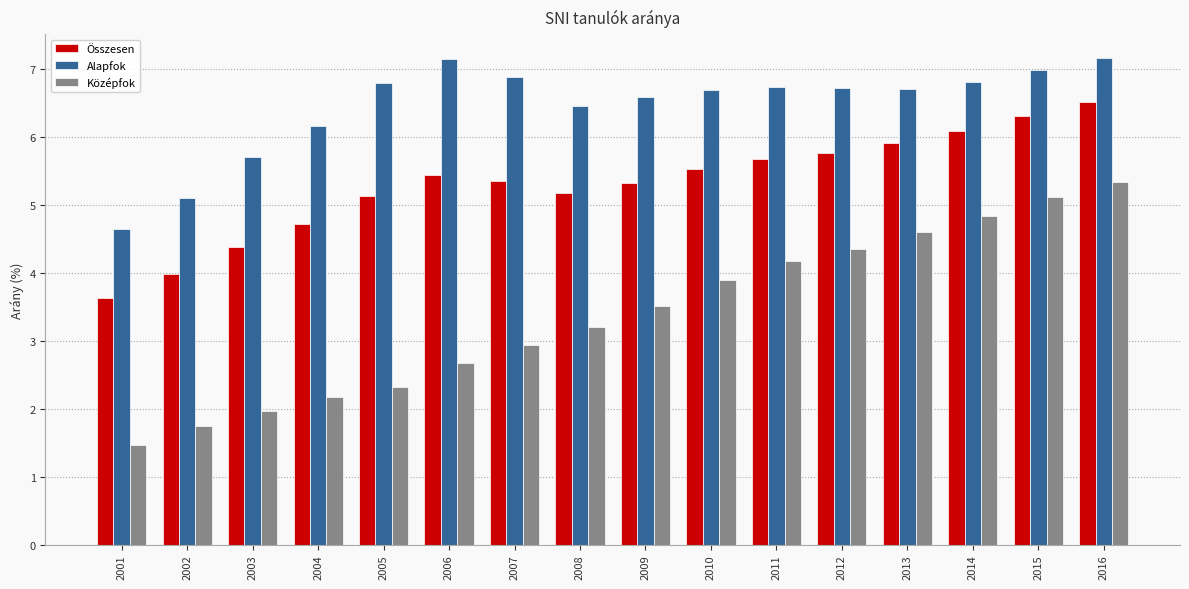

What is the difference between the highest and lowest values at 2006?

4.5